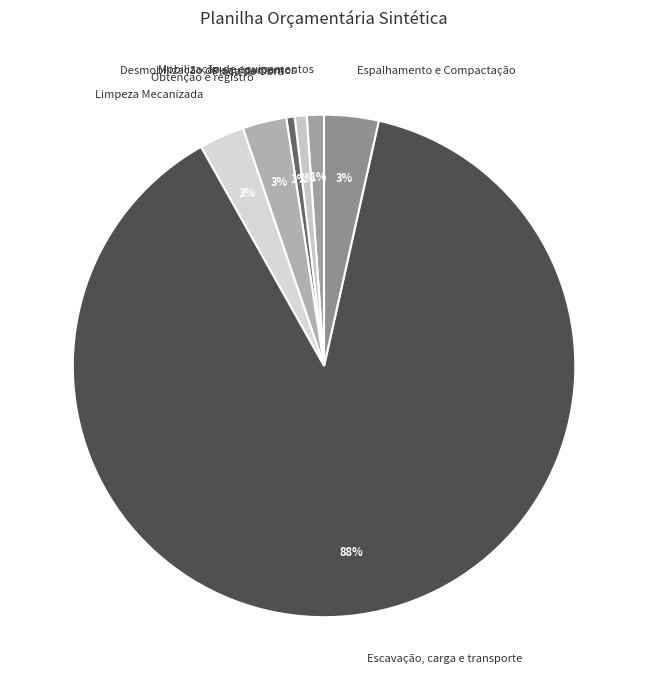

Which category has the biggest portion of the pie?

Escavação, carga e transporte